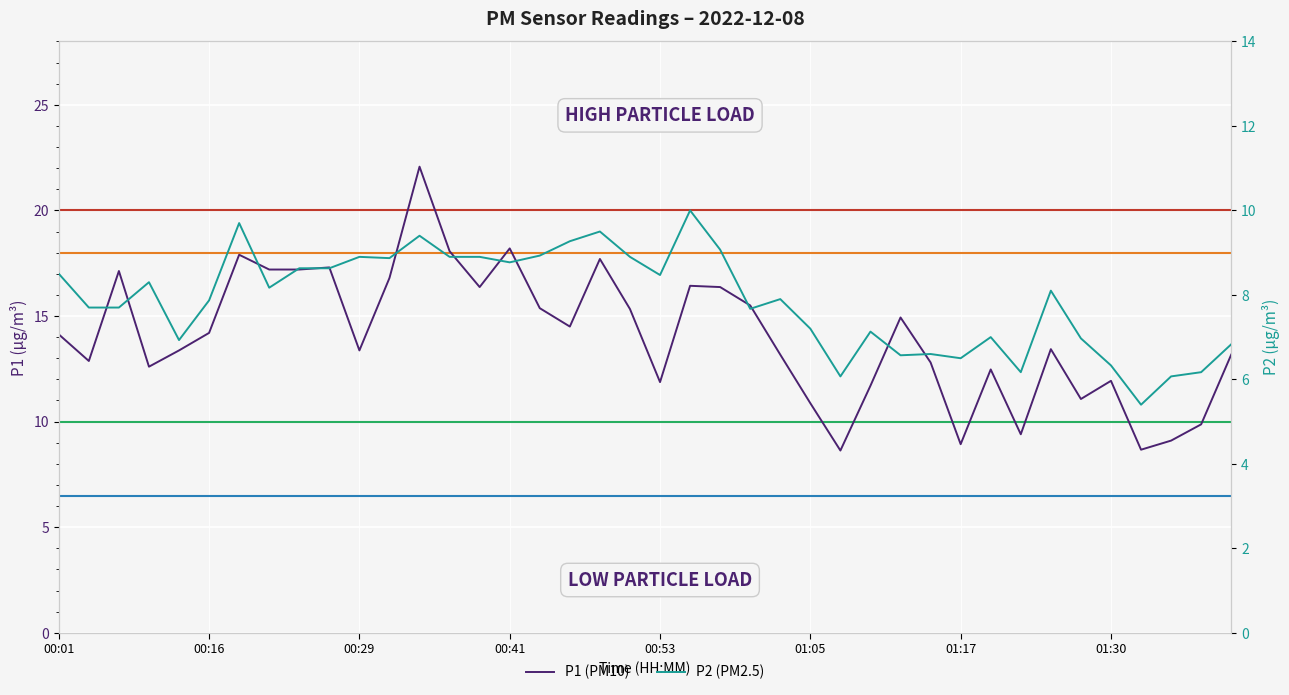

What is the difference between the P2 (PM2.5) values at 16 and 33?

0.8